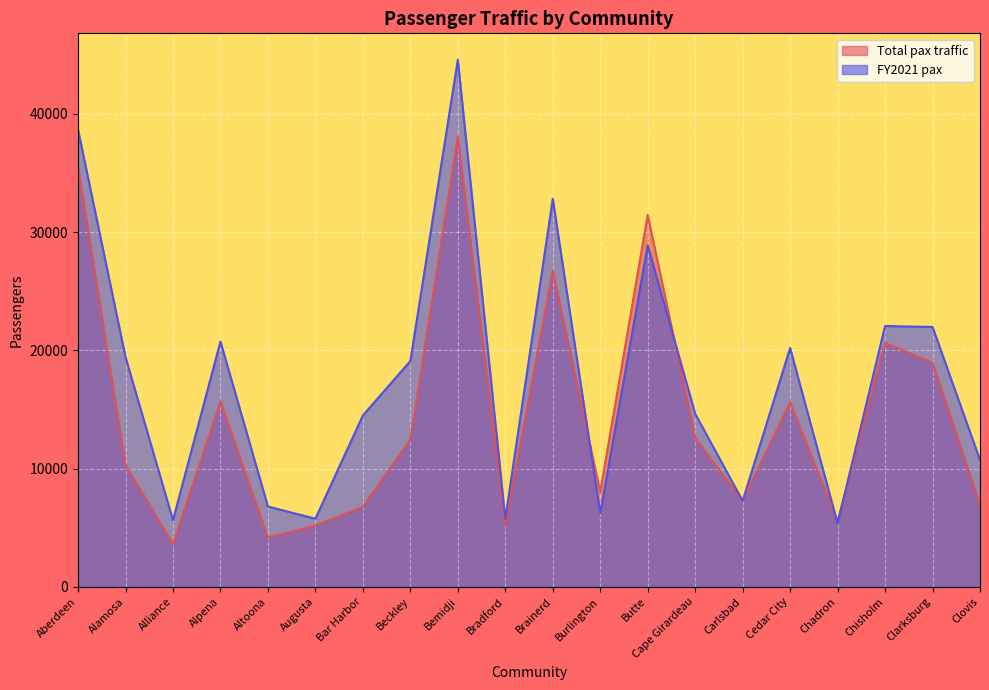

Rank the categories by FY2021 pax value from highest to lowest.

Bemidji, Aberdeen, Brainerd, Butte, Chisholm, Clarksburg, Alpena, Cedar City, Alamosa, Beckley, Cape Girardeau, Bar Harbor, Clovis, Carlsbad, Altoona, Burlington, Augusta, Bradford, Alliance, Chadron